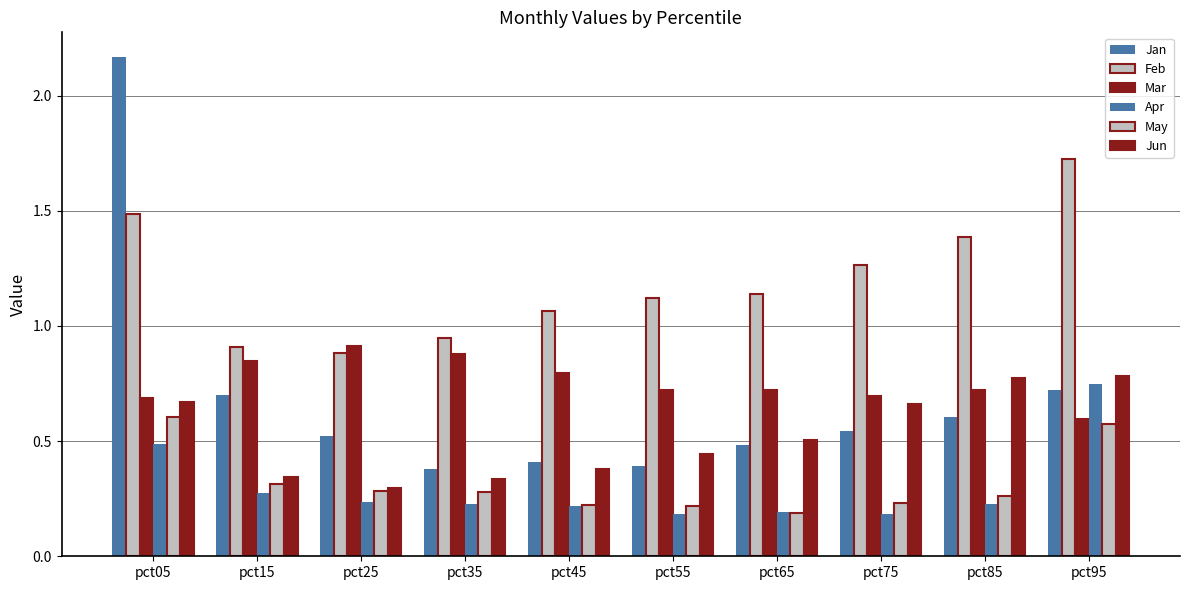

What is the difference between the highest and lowest values at pct35?

0.7